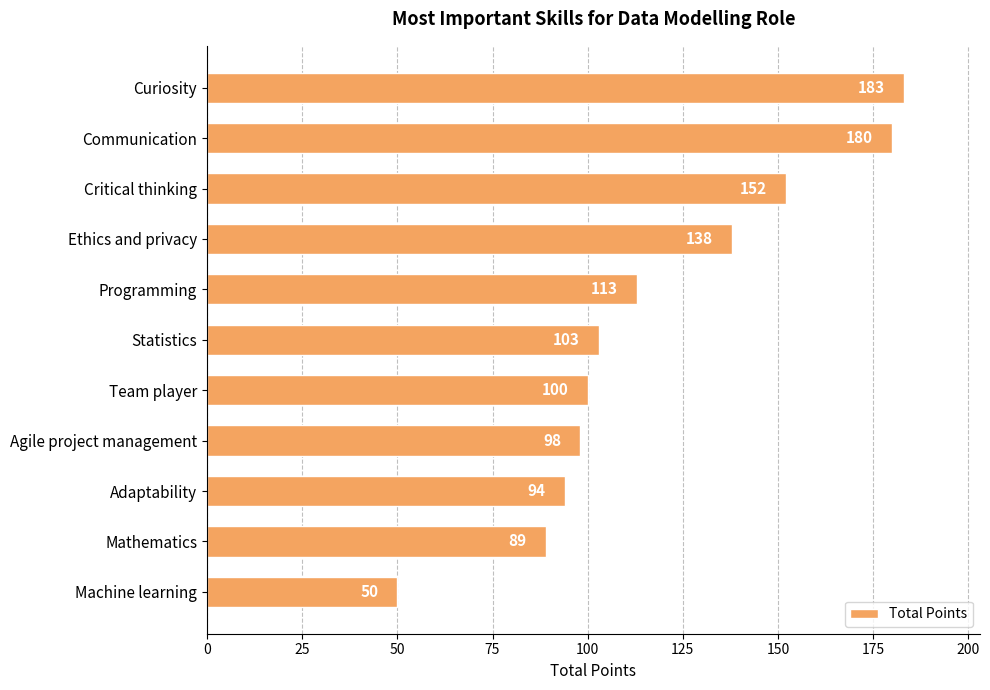

The chart shows a value of 41 at Agile project management. True or false?

False